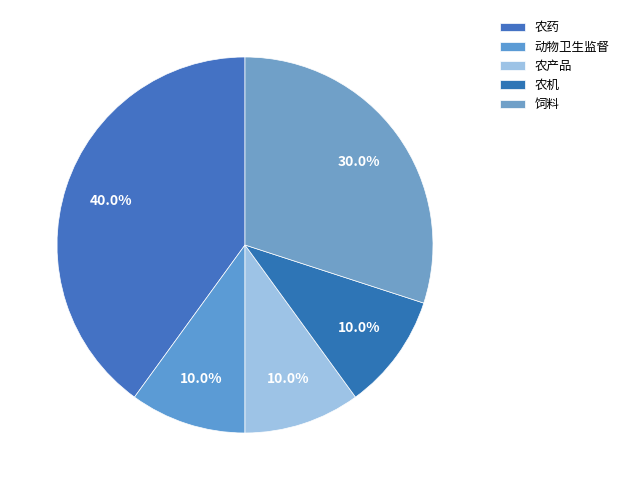

Is there any slice that represents more than half of the pie?

No